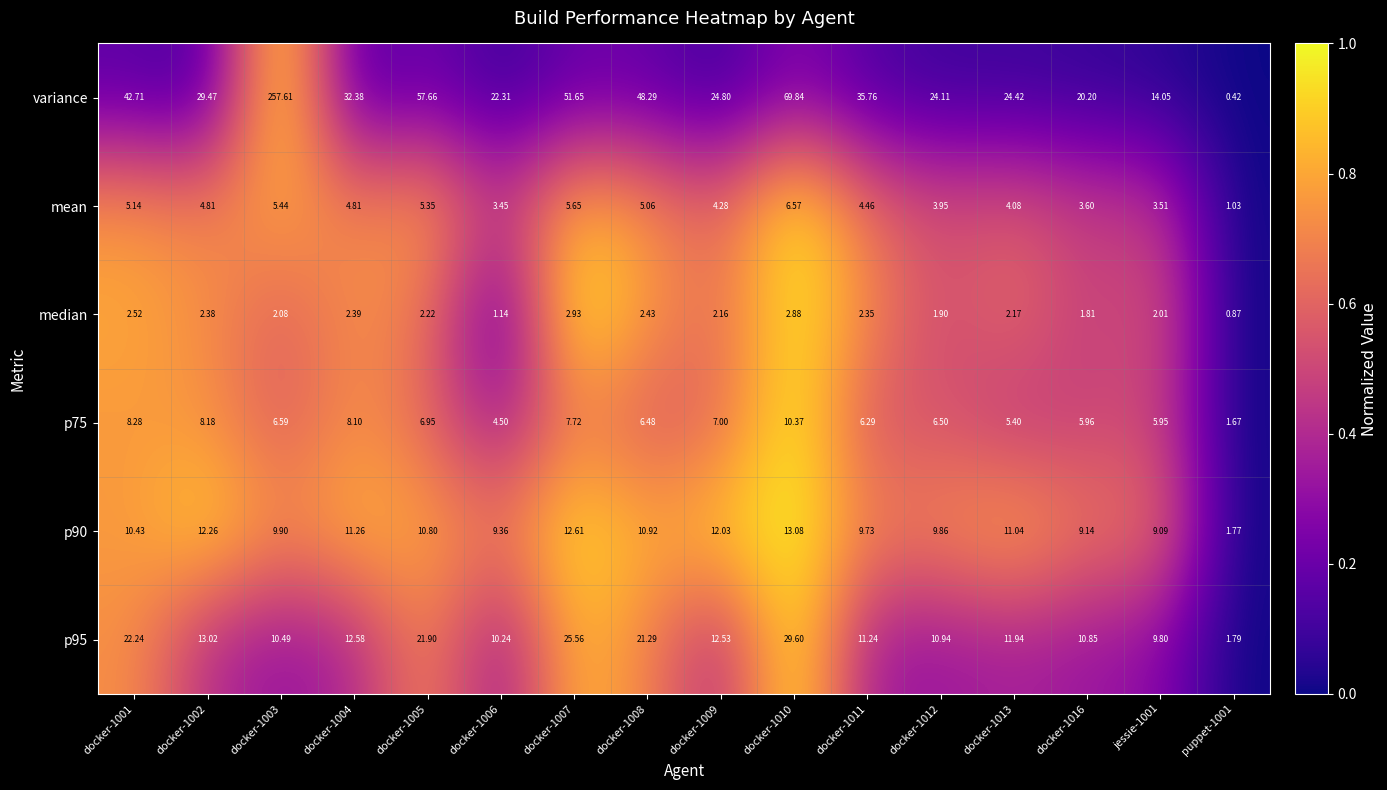

Is the value of p75 at docker-1008 greater than the value of p95 at docker-1011?

No